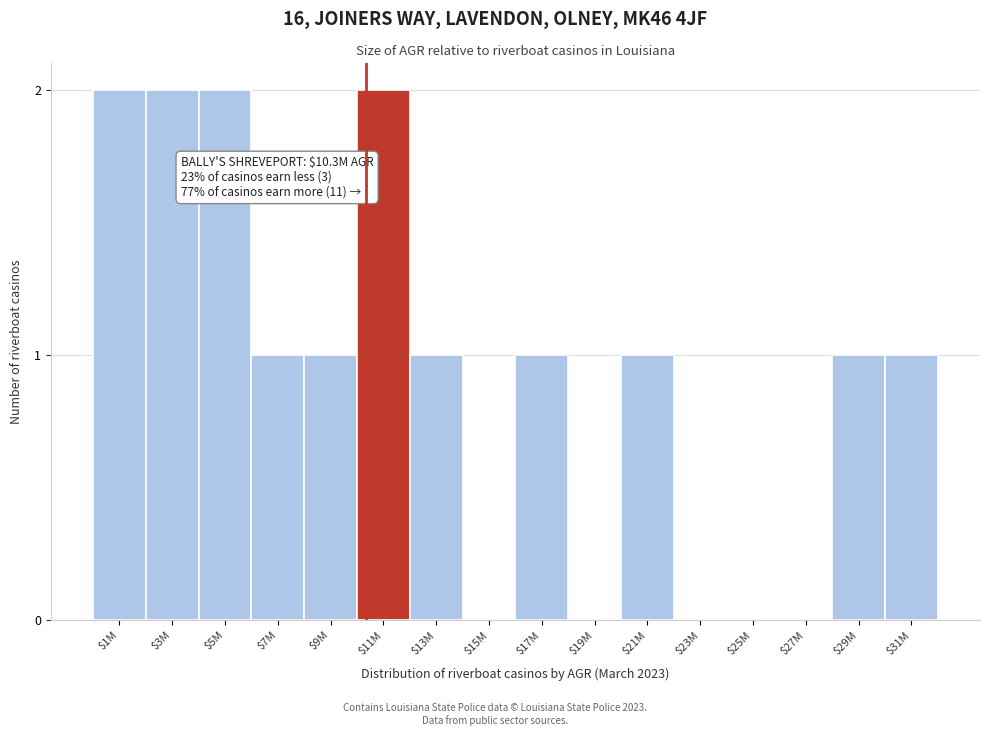

What is the sum of all values?

15